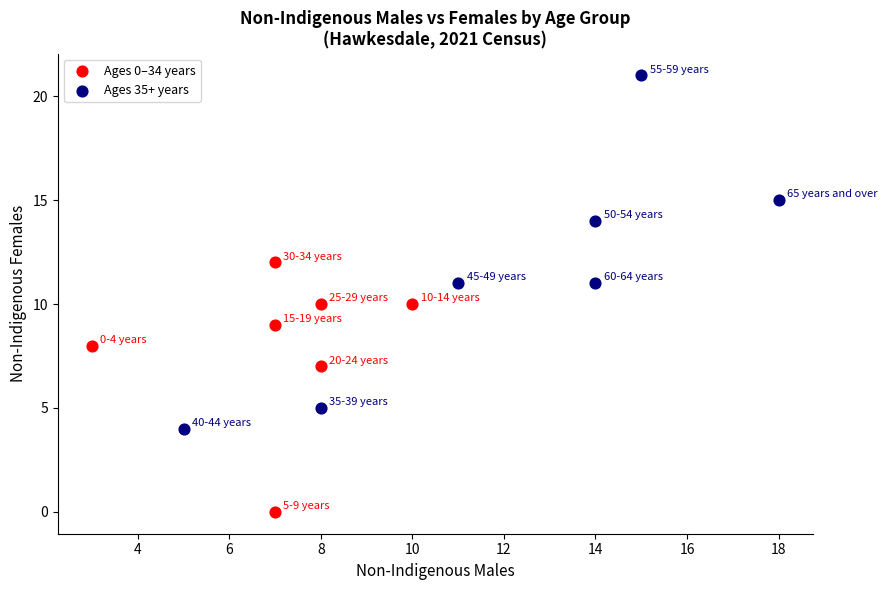

Which series has the largest Y range (max minus min)?

Ages 35+ years